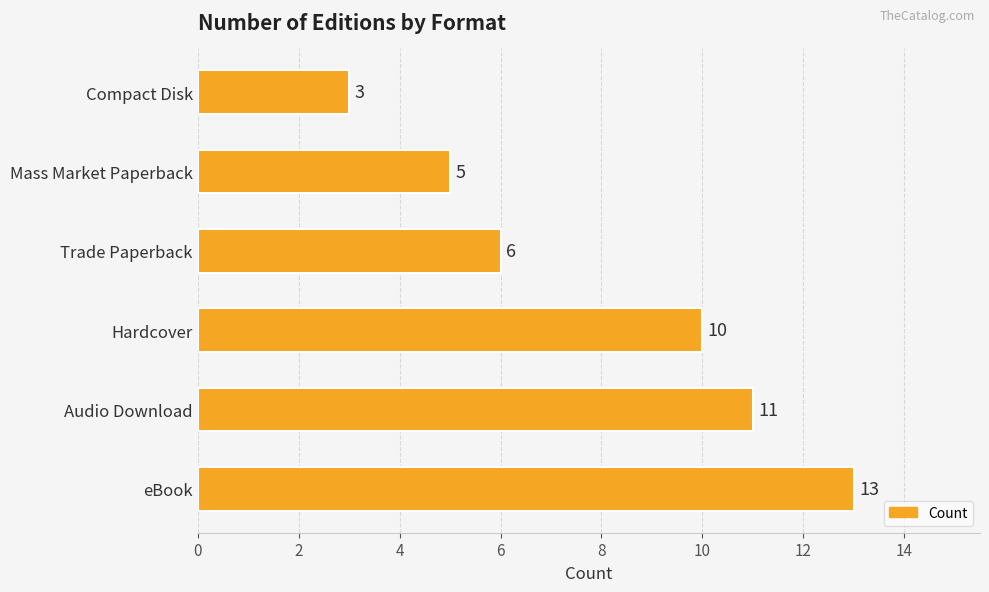

How many values are between 5 and 11?

4